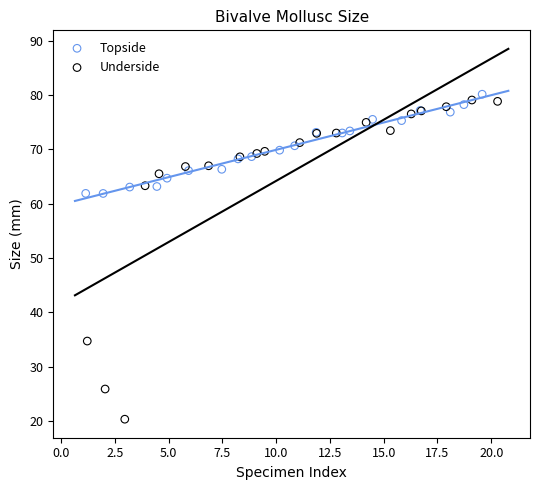

What are all the series names shown in the legend?

Topside, Underside